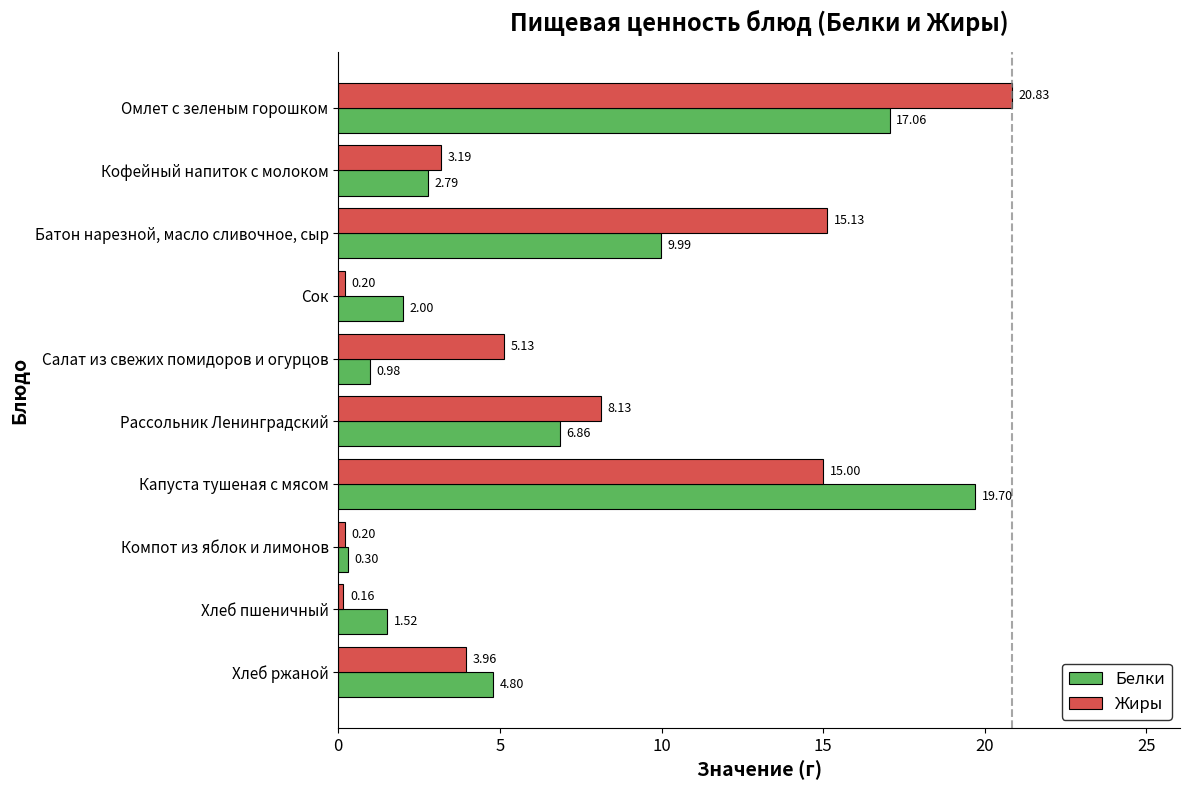

What is the maximum value shown in the chart?

20.8